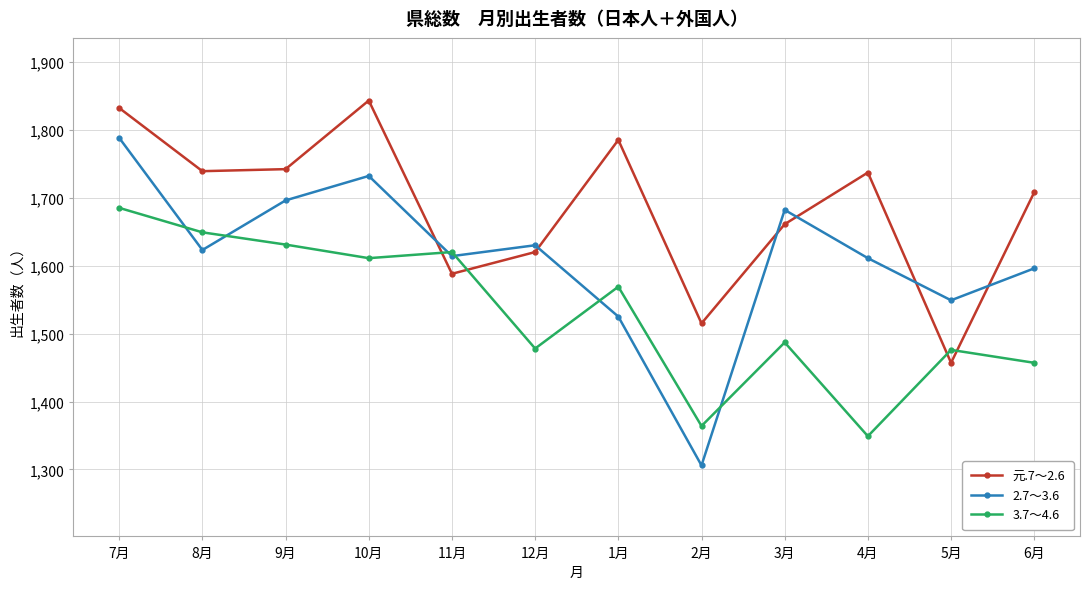

The 2.7～3.6 series shows 2471 at 8月. True or false?

False